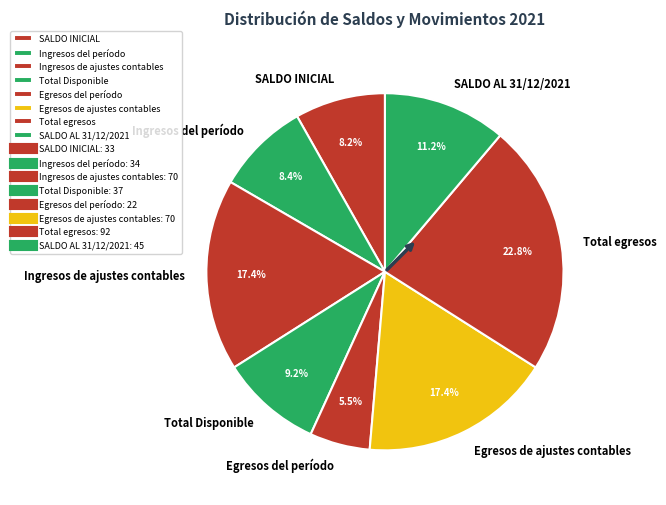

Which has a higher value, Egresos del período or Total Disponible?

Total Disponible